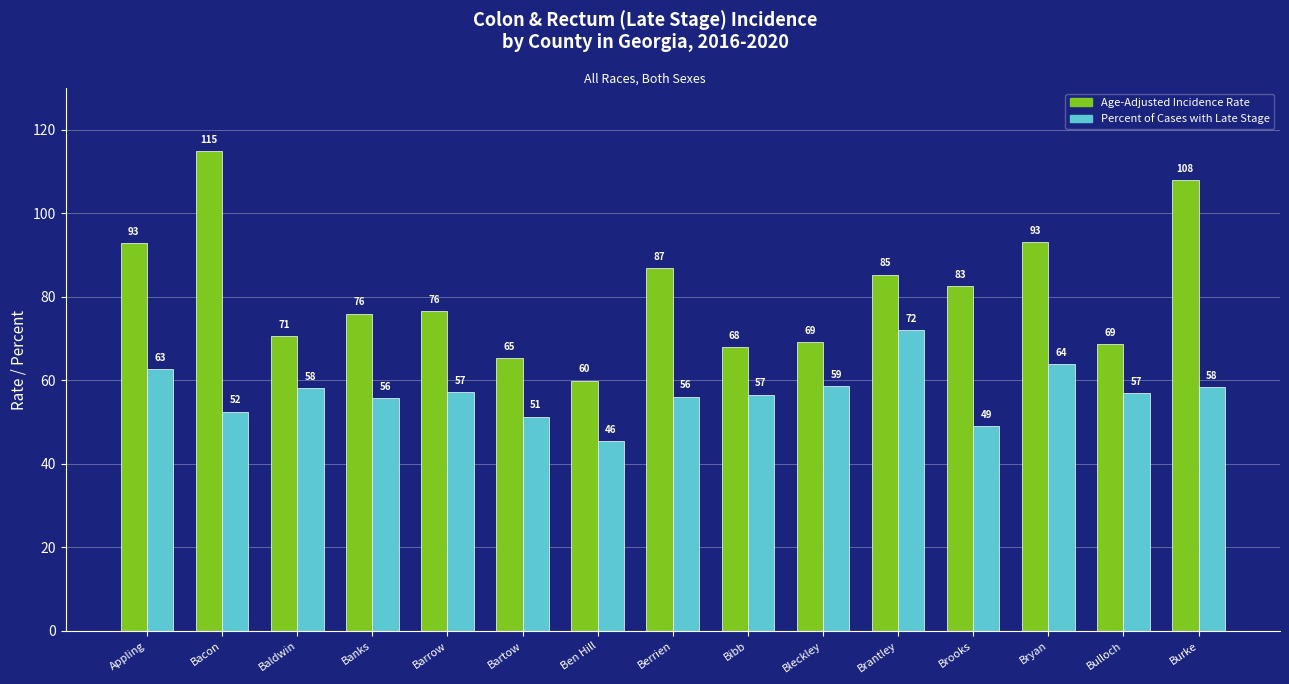

True or false: Age-Adjusted Incidence Rate has a value of 69.2 at Bleckley.

True